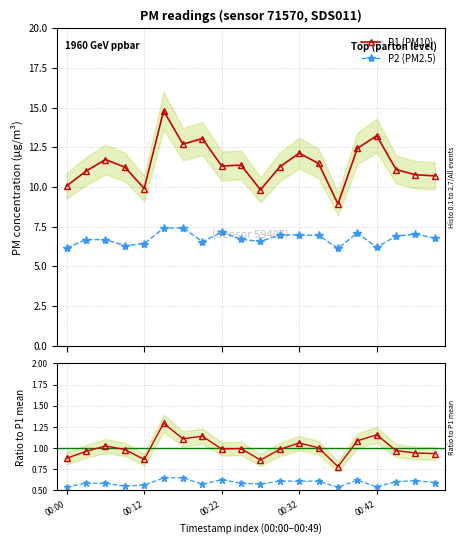

Reading left to right, list all the values displayed in this chart.

P1 (PM10): 10.1	11.0	11.7	11.2	9.9	14.8	12.7	13.1	11.3	11.4	9.8	11.3	12.1	11.5	8.9	12.4	13.2	11.1	10.8	10.7
P2 (PM2.5): 6.2	6.7	6.7	6.3	6.4	7.4	7.4	6.5	7.2	6.7	6.6	7.0	7.0	7.0	6.1	7.1	6.2	6.9	7.0	6.8
P1 ratio: 0.9	1.0	1.0	1.0	0.9	1.3	1.1	1.1	1.0	1.0	0.9	1.0	1.1	1.0	0.8	1.1	1.2	1.0	0.9	0.9
P2 ratio: 0.5	0.6	0.6	0.6	0.6	0.6	0.6	0.6	0.6	0.6	0.6	0.6	0.6	0.6	0.5	0.6	0.5	0.6	0.6	0.6